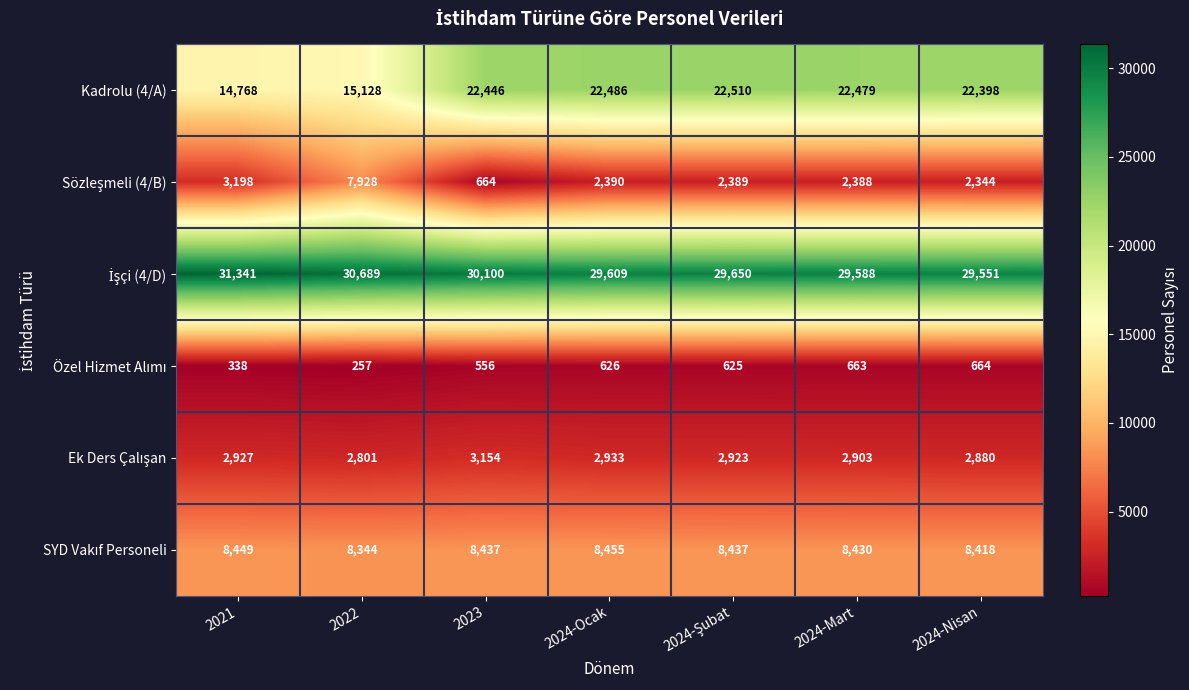

At how many categories does at least one series exceed 14091?

7